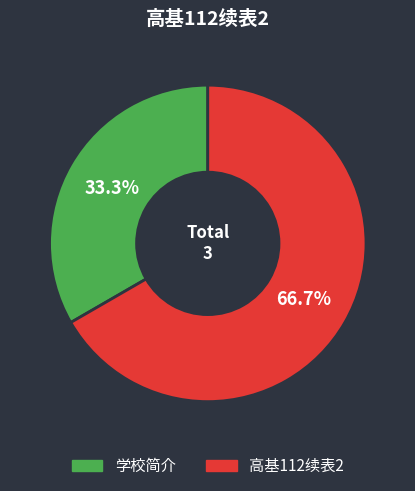

To the nearest percent, what is the combined percentage of 高基112续表2 and 学校简介?

100%